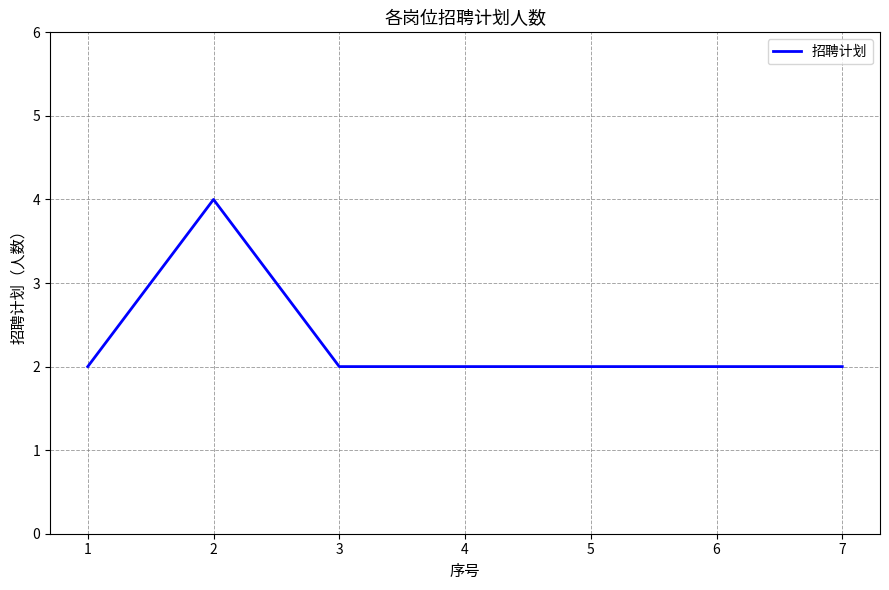

How many lines are shown in the chart?

1